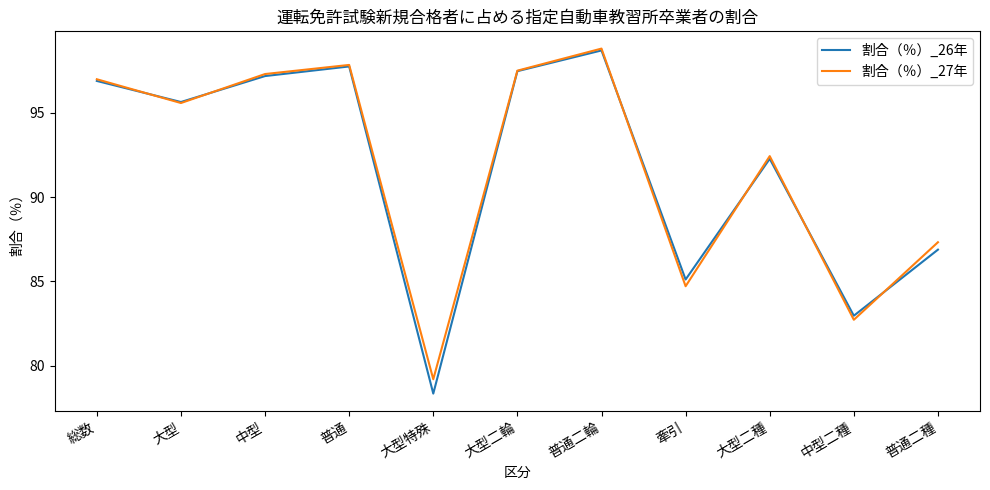

Read the 割合（％）_26年 value at 大型二種.

92.3